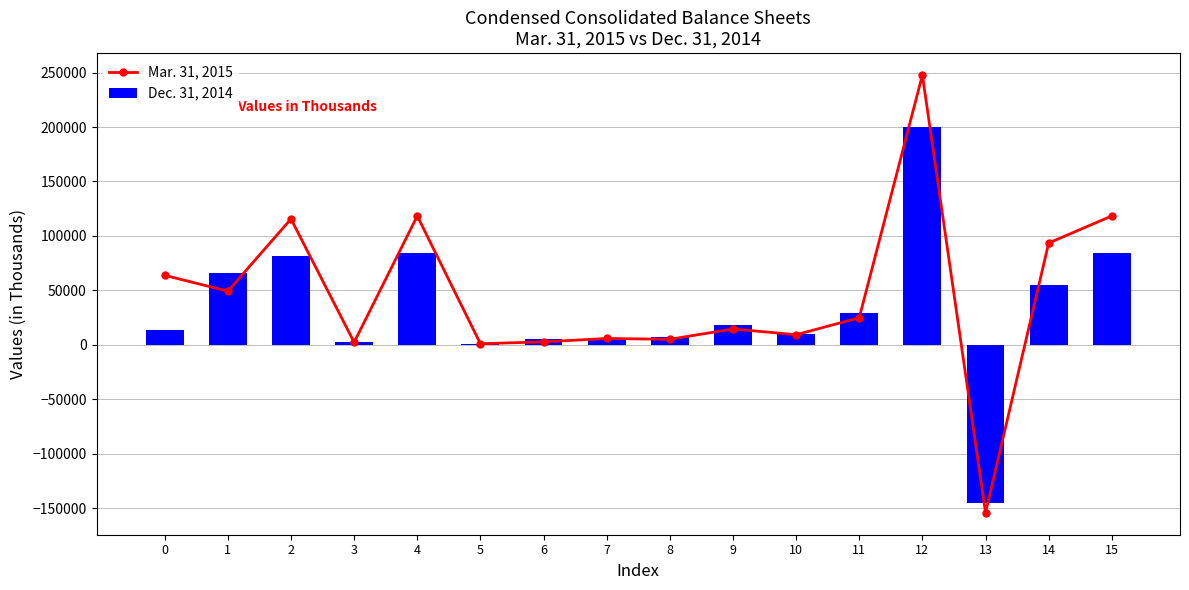

What is the spread (max minus min) of values at 5?

444